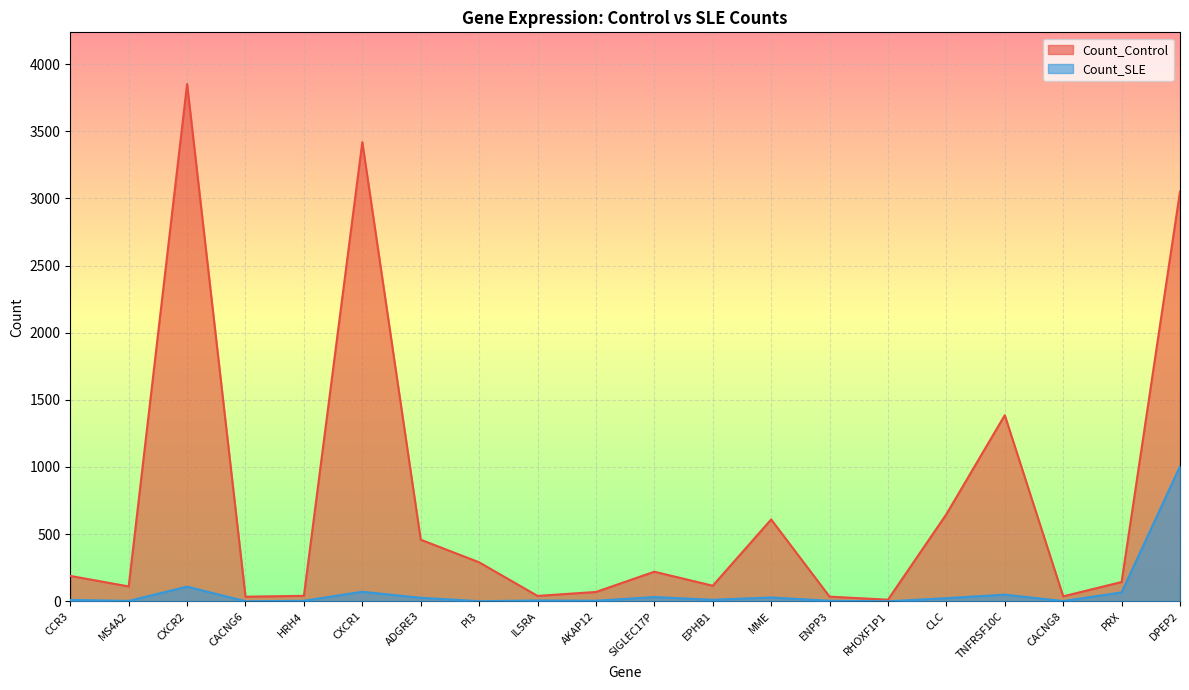

The Count_Control series shows 458.7 at ADGRE3. True or false?

True